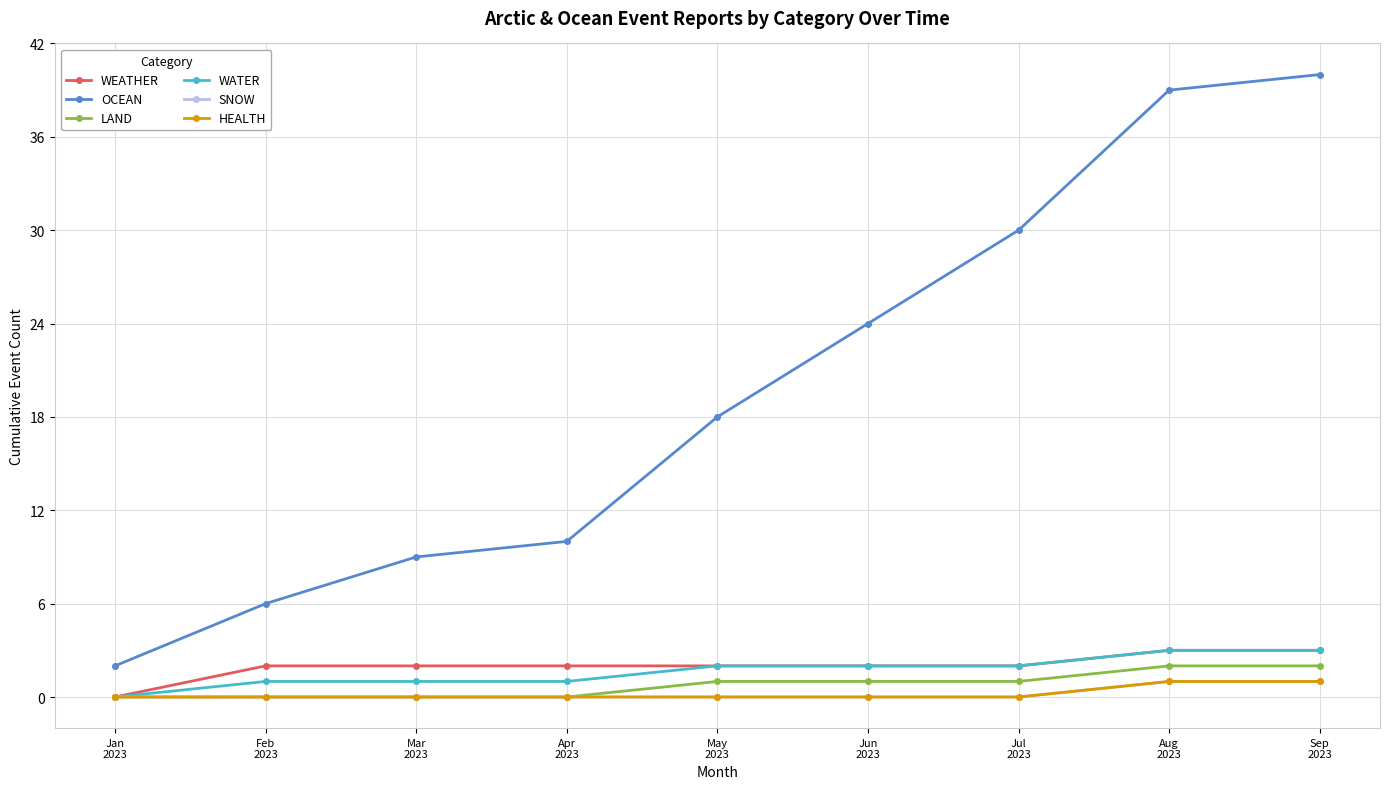

Does the chart have visible grid lines?

Yes